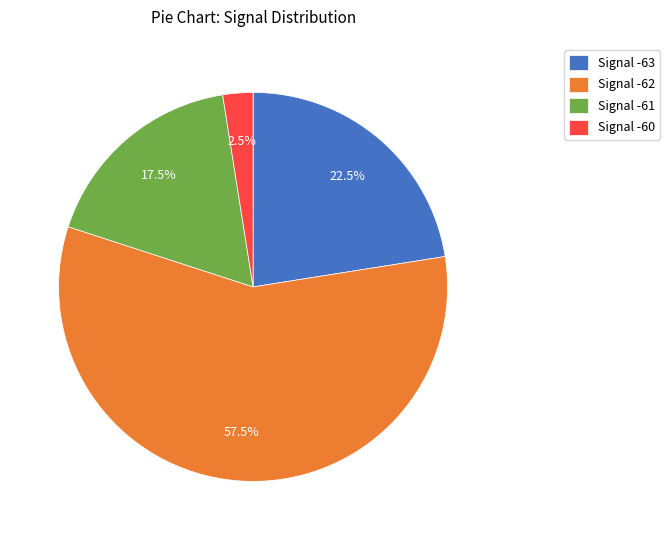

What portion of the pie excludes Signal -62?

42.5%